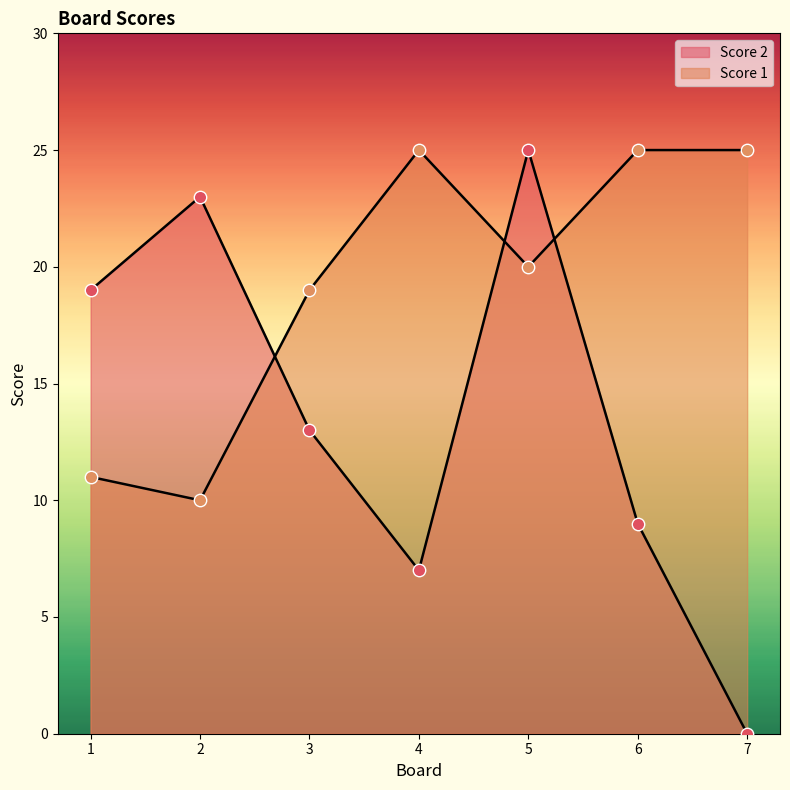

At how many categories does at least one series exceed 5?

7